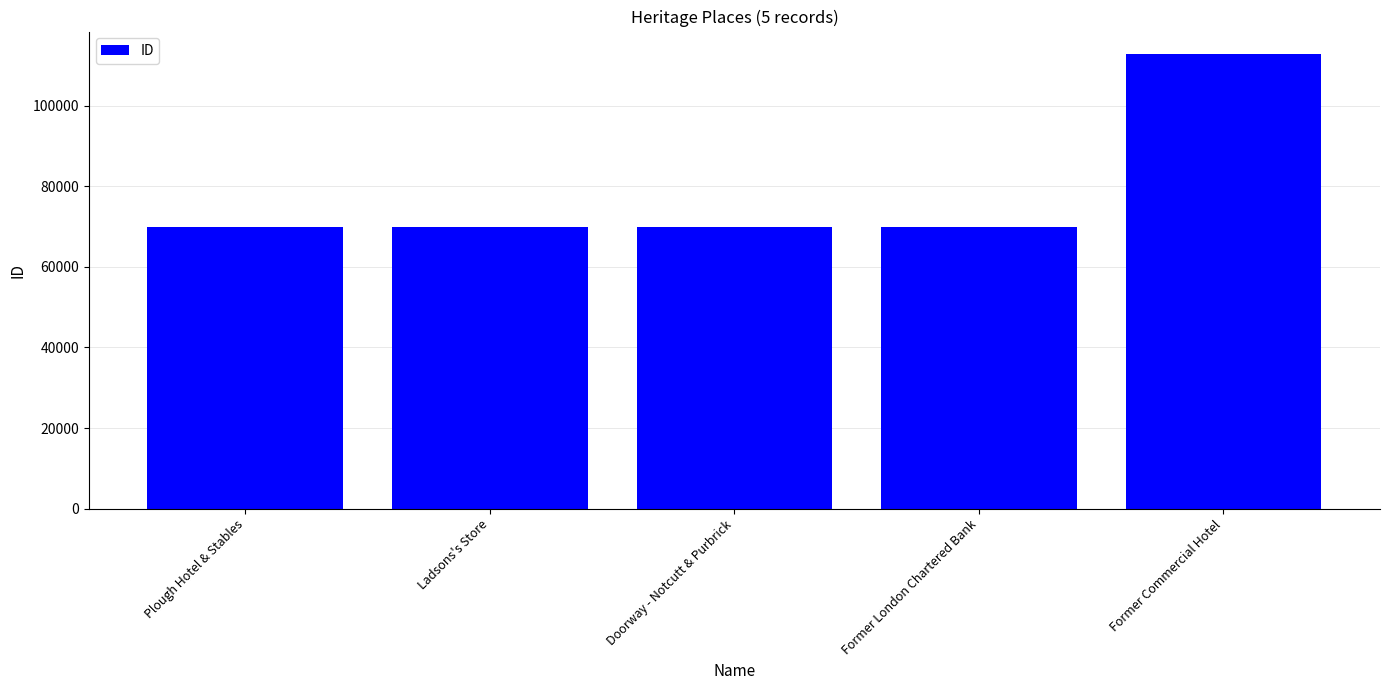

Where is the data nearest to the value 91322?

Former London Chartered Bank